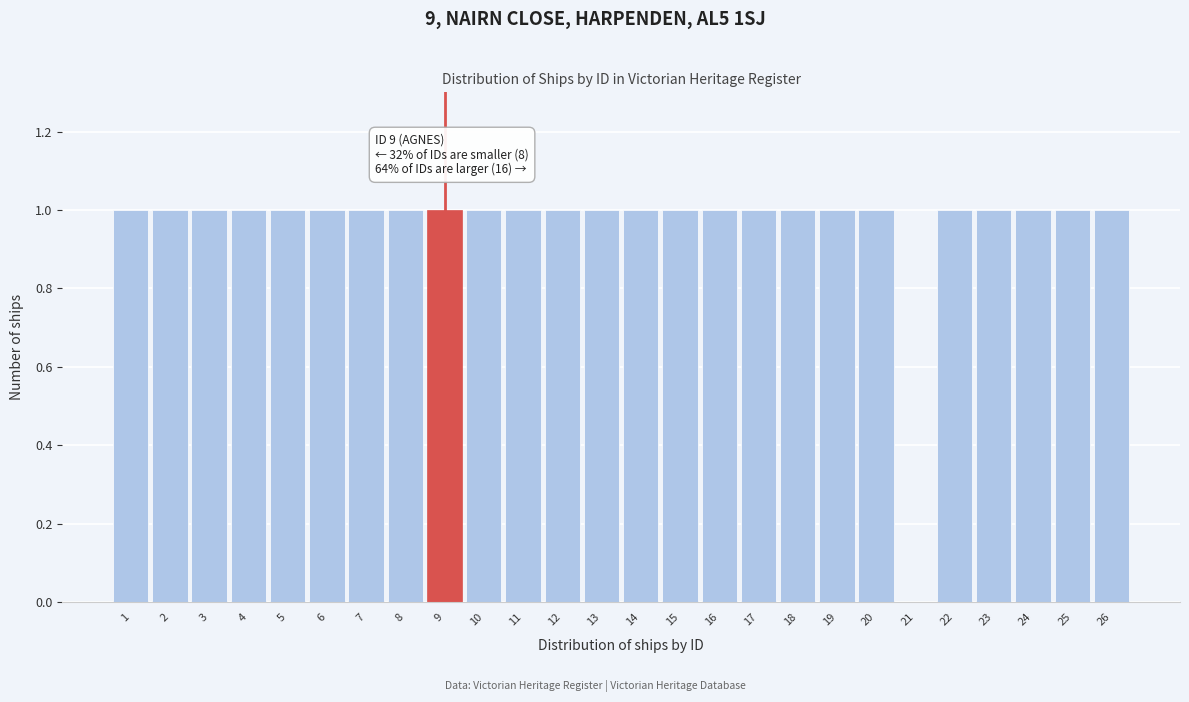

Reading left to right, extract all data points from this chart.

1=1	2=1	3=1	4=1	5=1	6=1	7=1	8=1	9=1	10=1	11=1	12=1	13=1	14=1	15=1	16=1	17=1	18=1	19=1	20=1	21=0	22=1	23=1	24=1	25=1	26=1